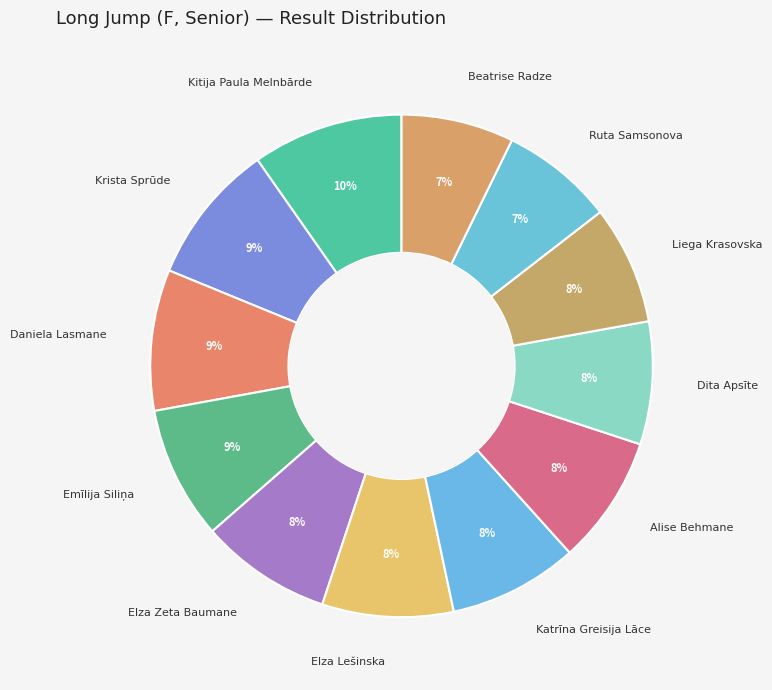

Which has a higher value, Krista Sprūde or Katrīna Greisija Lāce?

Krista Sprūde